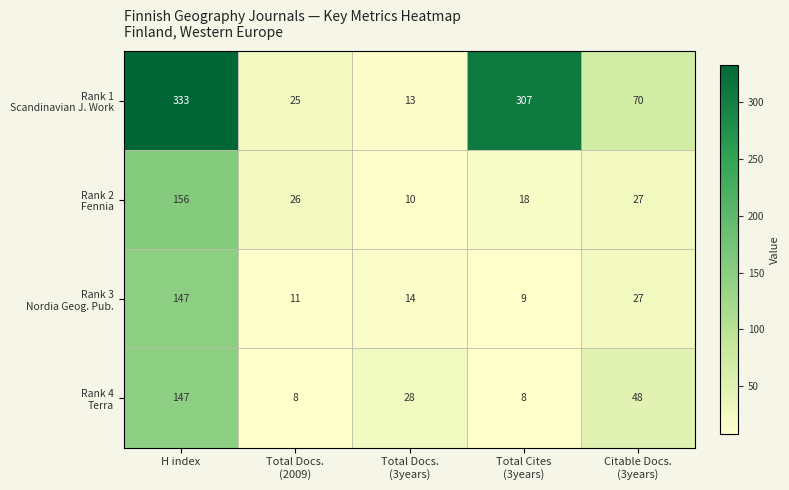

What is the difference between the highest and lowest values at H index?

186